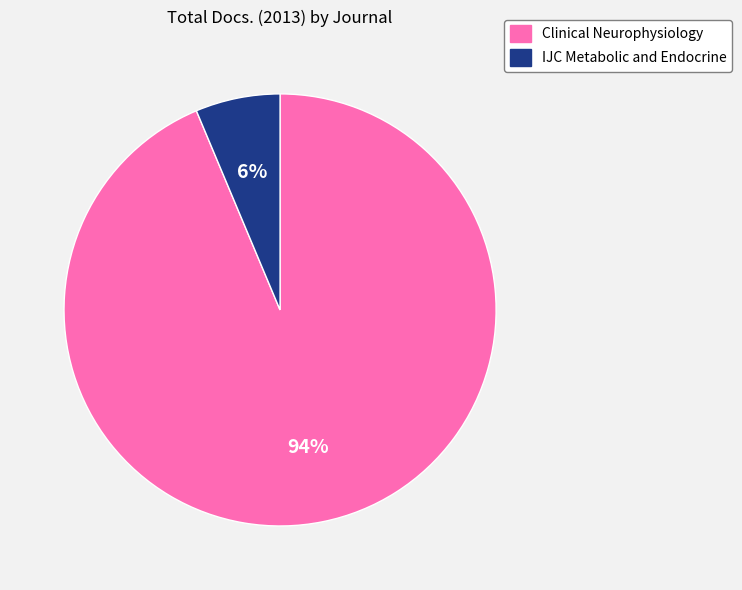

Rank the categories by value from lowest to highest.

IJC Metabolic and Endocrine, Clinical Neurophysiology